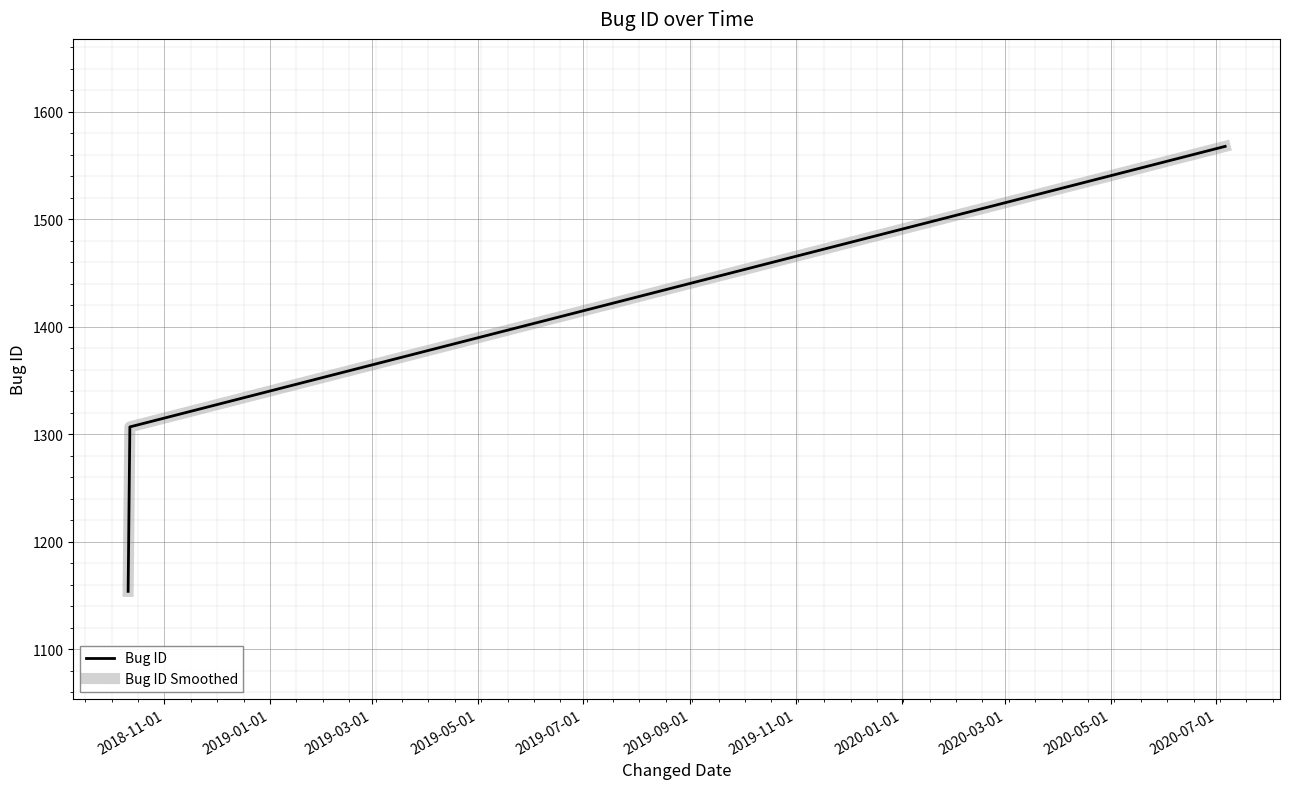

Does the chart display data point markers on the line(s)?

No